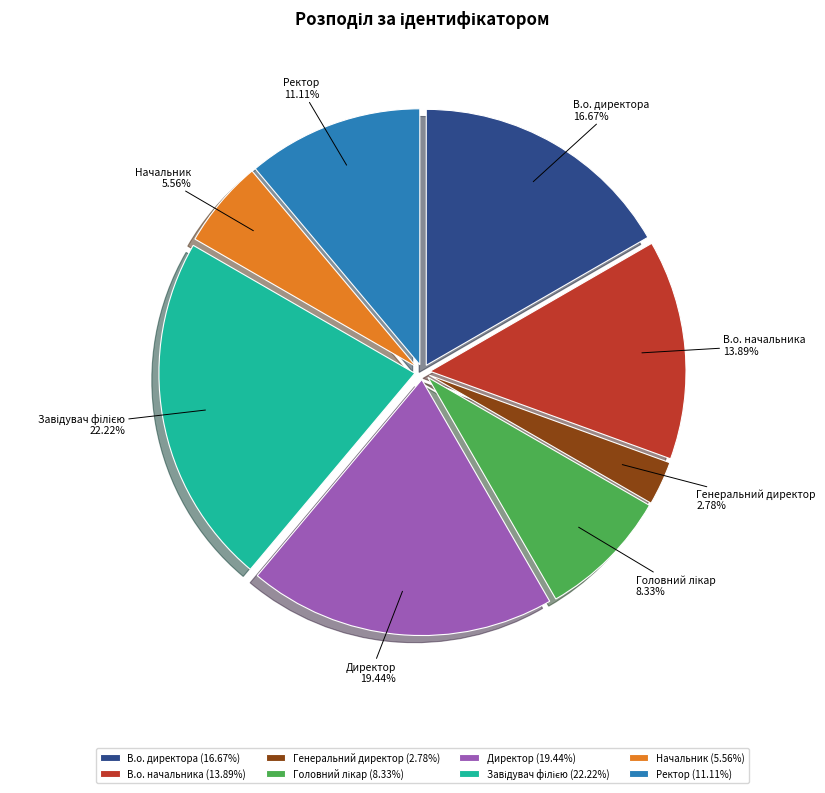

Which category has the smallest portion of the pie?

Генеральний директор